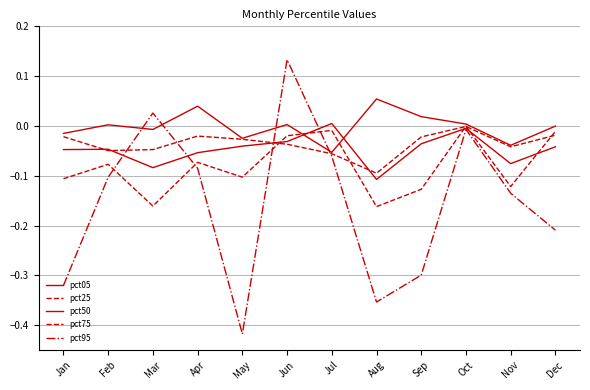

Where is the first local minimum for pct95?

May